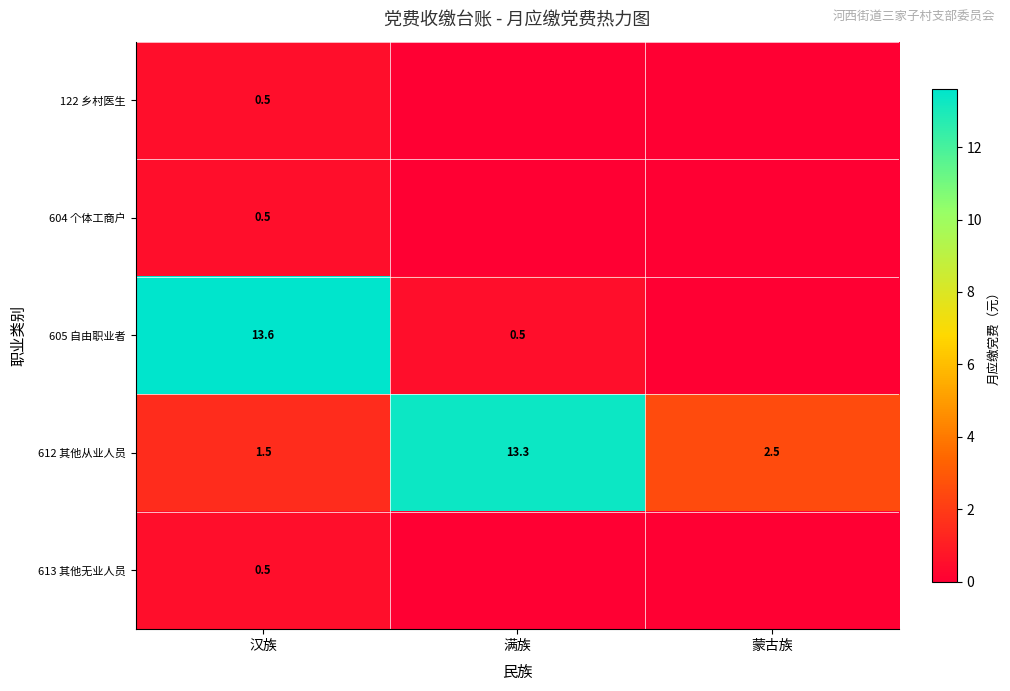

What is the average value of the row_2 series?

4.7